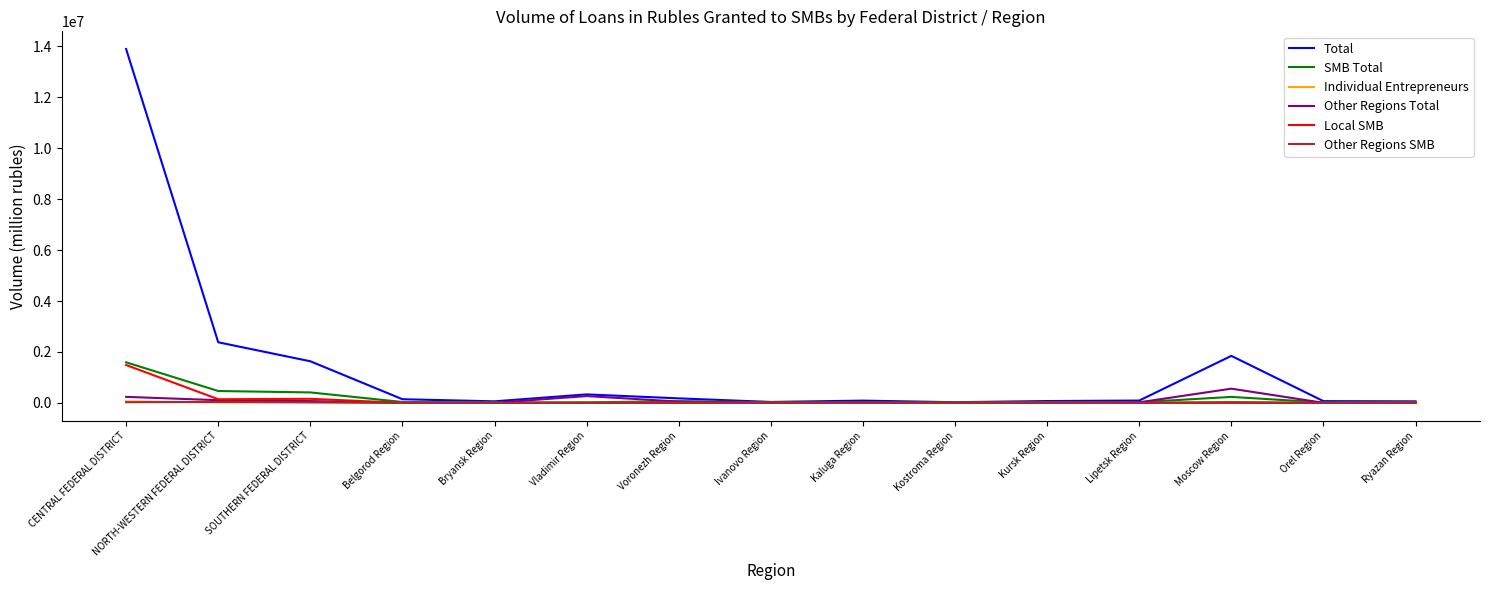

Between Vladimir Region and Moscow Region, which series saw the biggest shift?

Total